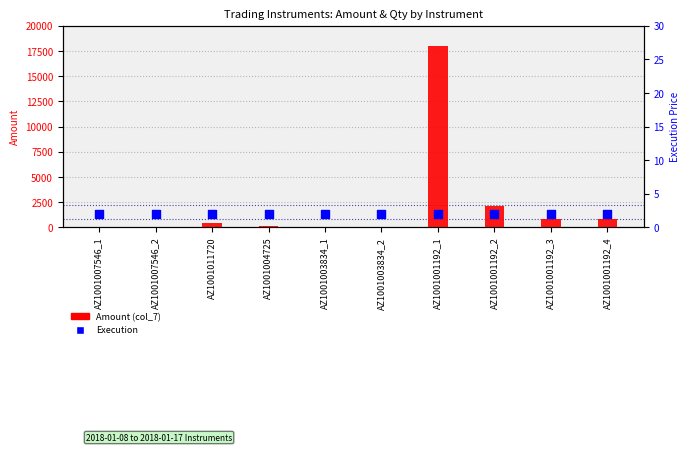

At which category is the sum across all series the highest?

AZ1001001192_1